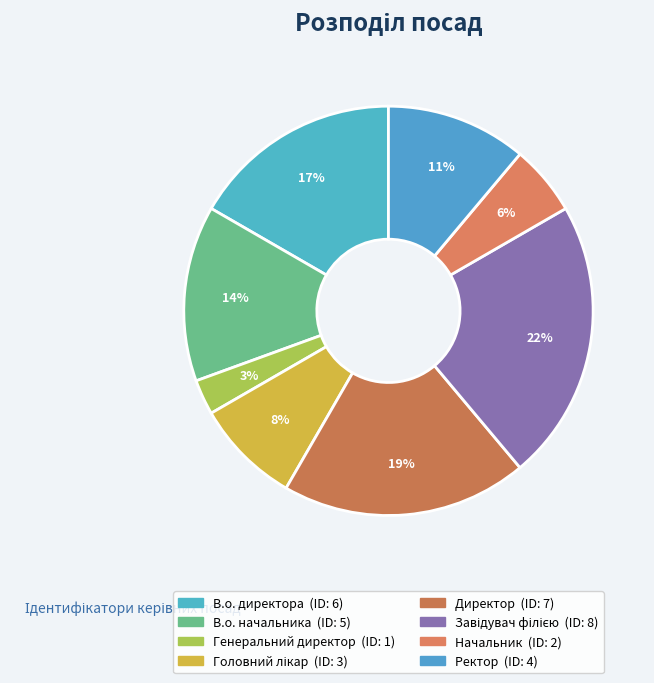

Does В.о. директора represent more than half of the total?

No